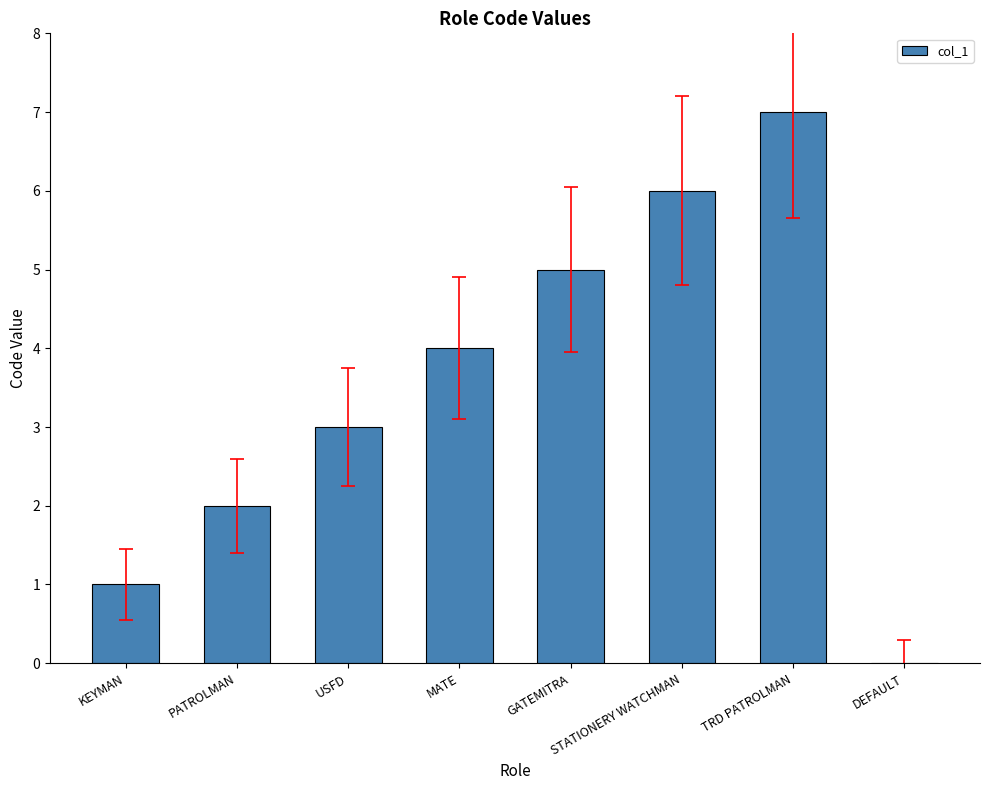

Reading right to left, list all the values displayed in this chart.

DEFAULT=0	TRD PATROLMAN=7	STATIONERY WATCHMAN=6	GATEMITRA=5	MATE=4	USFD=3	PATROLMAN=2	KEYMAN=1